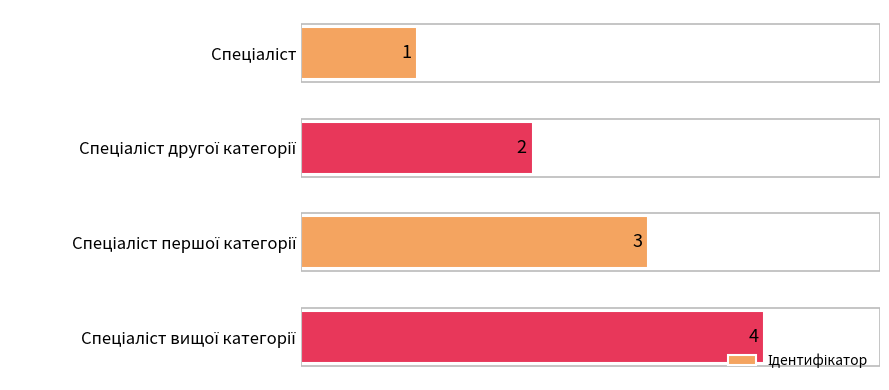

What is the sum of all values?

10